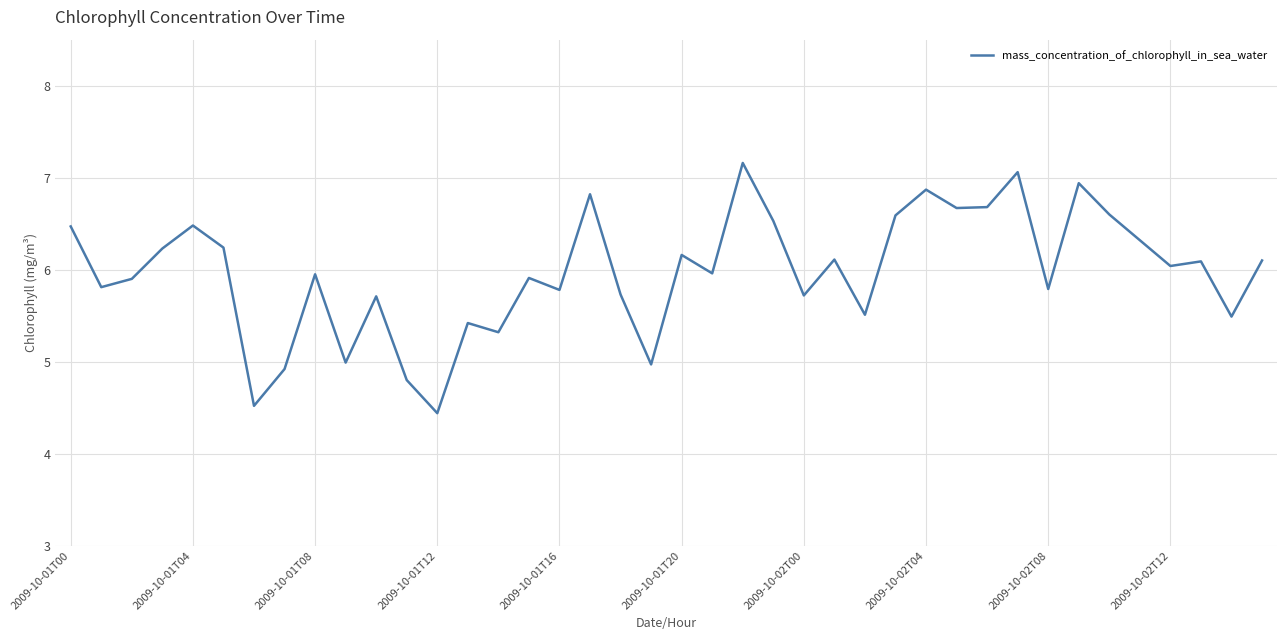

What is the difference between the maximum and minimum values?

2.7